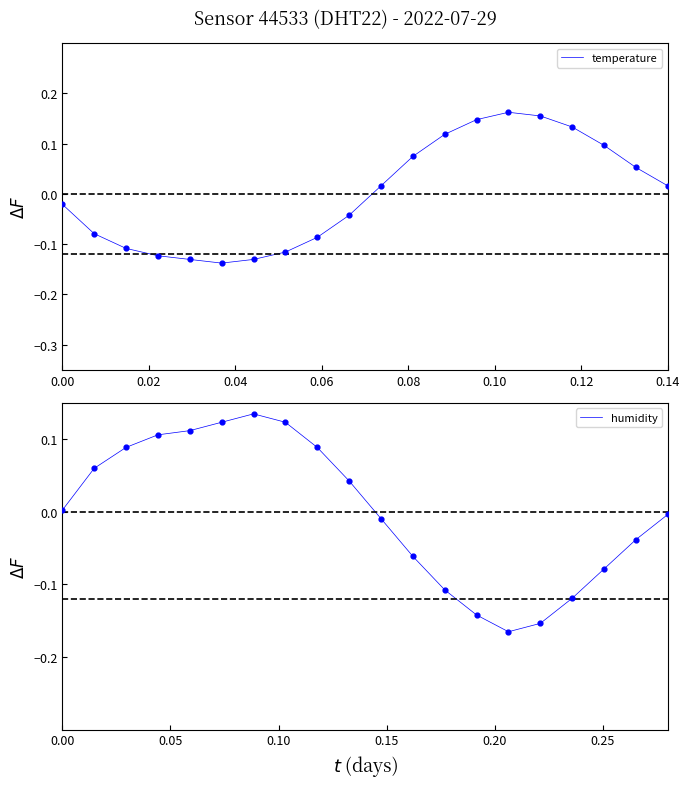

Which series contains the highest Y value?

temperature